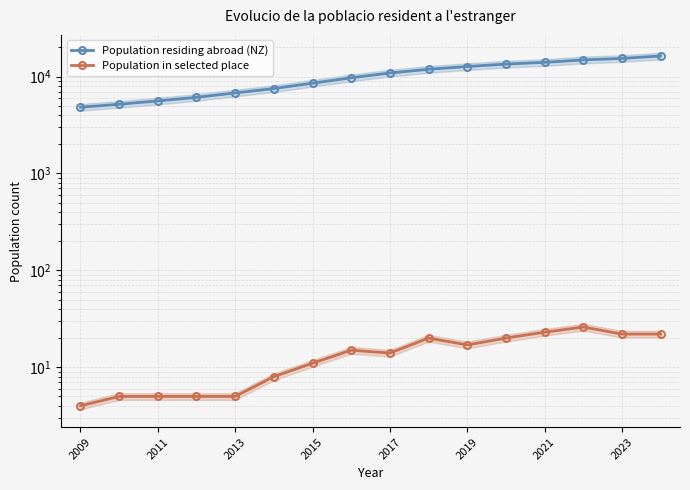

True or false: Population residing abroad (NZ) and Population in selected place cross at least once.

False